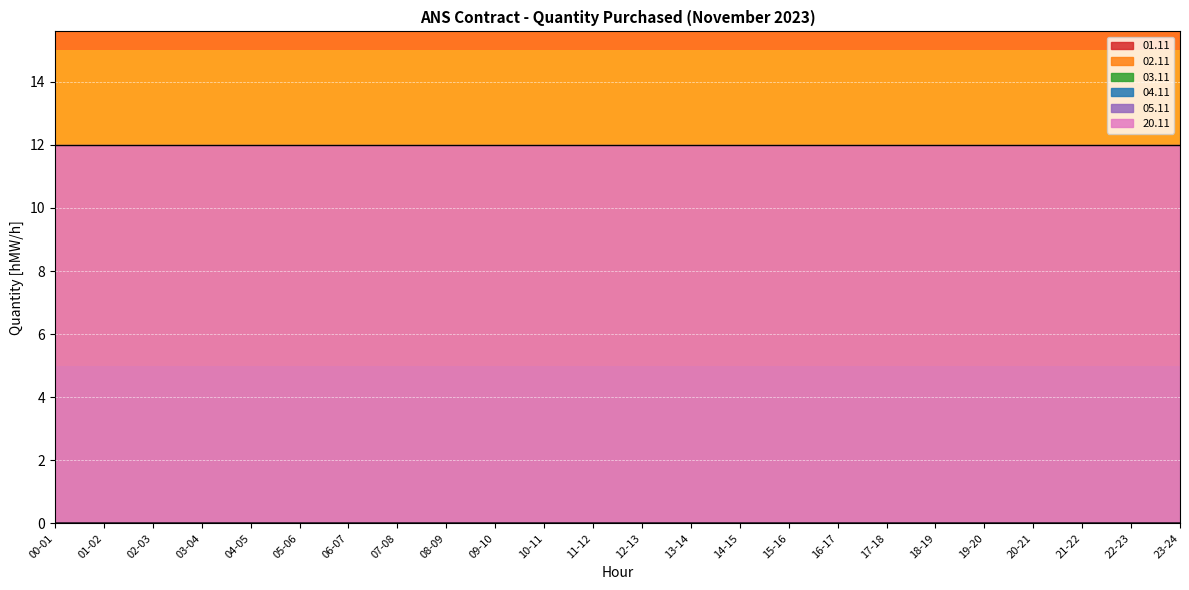

Reading left to right, transcribe all the data shown in this chart.

01.11: 00-01=0	01-02=0	02-03=0	03-04=0	04-05=0	05-06=0	06-07=0	07-08=0	08-09=0	09-10=0	10-11=0	11-12=0	12-13=0	13-14=0	14-15=0	15-16=0	16-17=0	17-18=0	18-19=0	19-20=0	20-21=0	21-22=0	22-23=0	23-24=0
02.11: 00-01=0	01-02=0	02-03=0	03-04=0	04-05=0	05-06=0	06-07=0	07-08=0	08-09=0	09-10=0	10-11=0	11-12=0	12-13=0	13-14=0	14-15=0	15-16=0	16-17=0	17-18=0	18-19=0	19-20=0	20-21=0	21-22=0	22-23=0	23-24=0
03.11: 00-01=0	01-02=0	02-03=0	03-04=0	04-05=0	05-06=0	06-07=0	07-08=0	08-09=0	09-10=0	10-11=0	11-12=0	12-13=0	13-14=0	14-15=0	15-16=0	16-17=0	17-18=0	18-19=0	19-20=0	20-21=0	21-22=0	22-23=0	23-24=0
04.11: 00-01=0	01-02=0	02-03=0	03-04=0	04-05=0	05-06=0	06-07=0	07-08=0	08-09=0	09-10=0	10-11=0	11-12=0	12-13=0	13-14=0	14-15=0	15-16=0	16-17=0	17-18=0	18-19=0	19-20=0	20-21=0	21-22=0	22-23=0	23-24=0
05.11: 00-01=0	01-02=0	02-03=0	03-04=0	04-05=0	05-06=0	06-07=0	07-08=0	08-09=0	09-10=0	10-11=0	11-12=0	12-13=0	13-14=0	14-15=0	15-16=0	16-17=0	17-18=0	18-19=0	19-20=0	20-21=0	21-22=0	22-23=0	23-24=0
20.11: 00-01=12	01-02=12	02-03=12	03-04=12	04-05=12	05-06=12	06-07=12	07-08=12	08-09=12	09-10=12	10-11=12	11-12=12	12-13=12	13-14=12	14-15=12	15-16=12	16-17=12	17-18=12	18-19=12	19-20=12	20-21=12	21-22=12	22-23=12	23-24=12